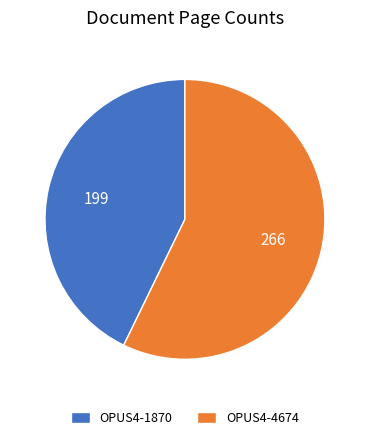

Rank the categories by value from lowest to highest.

OPUS4-1870, OPUS4-4674